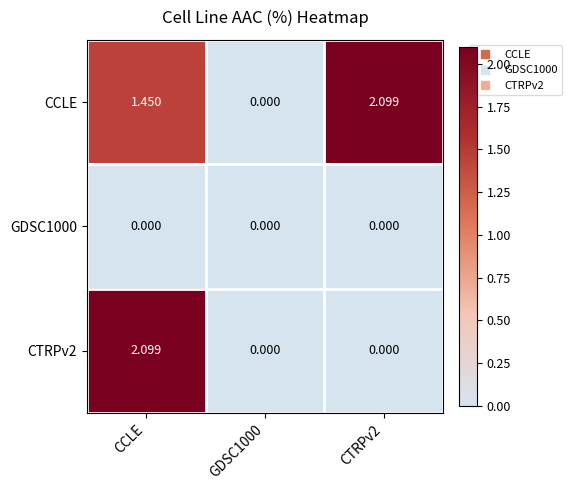

Between GDSC1000 and CTRPv2, which series saw the biggest shift?

CCLE